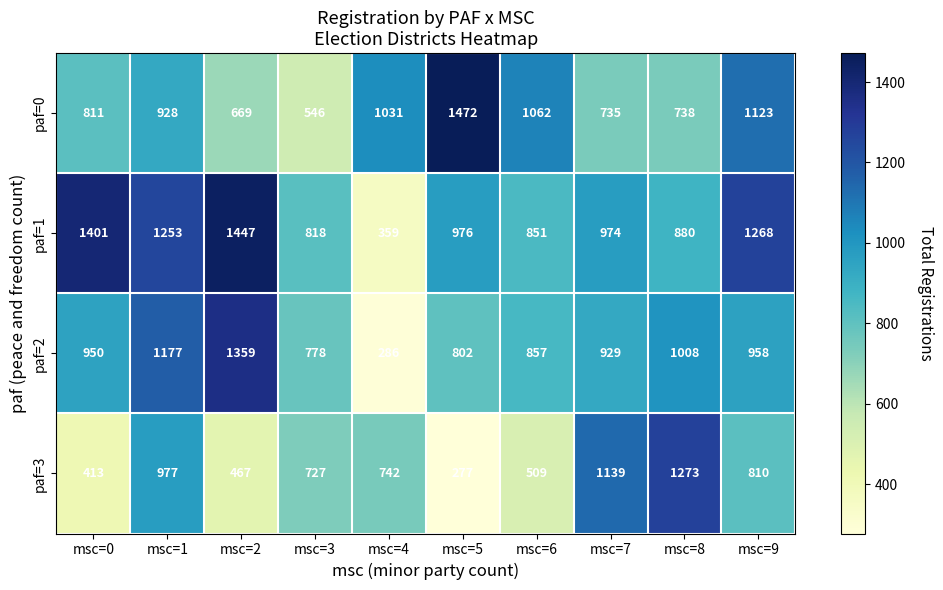

What is the smallest value displayed?

277